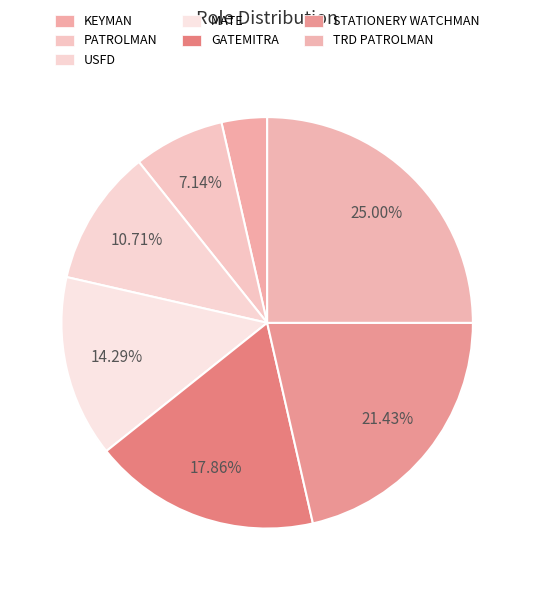

To the nearest percent, what percentage of the pie is KEYMAN?

4%